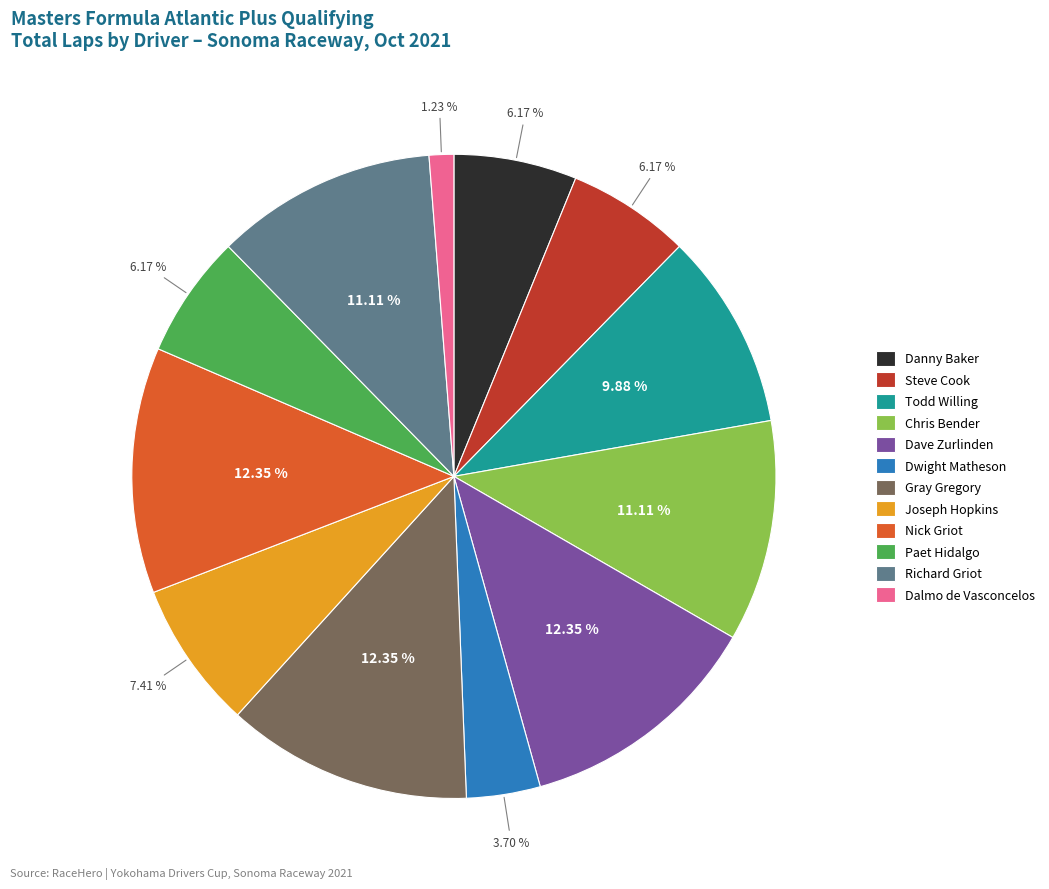

Is the sum of Joseph Hopkins and Dalmo de Vasconcelos greater than half?

No